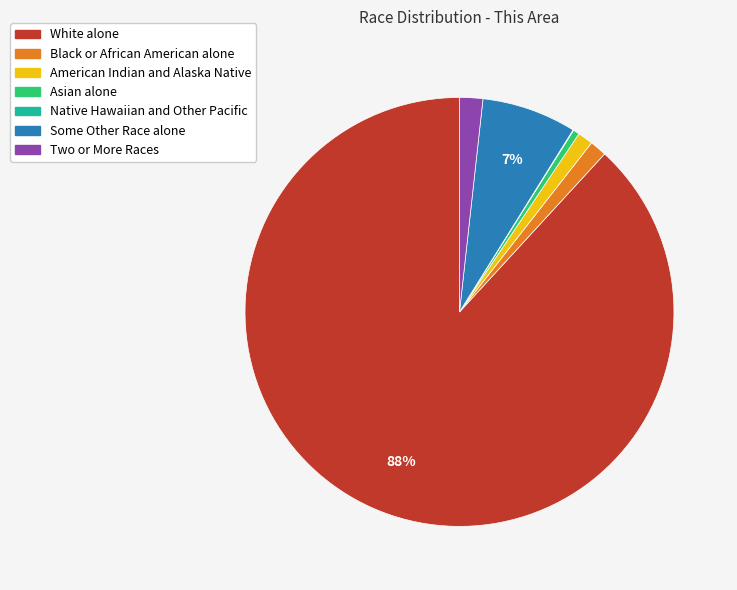

Which slice is the largest?

White alone